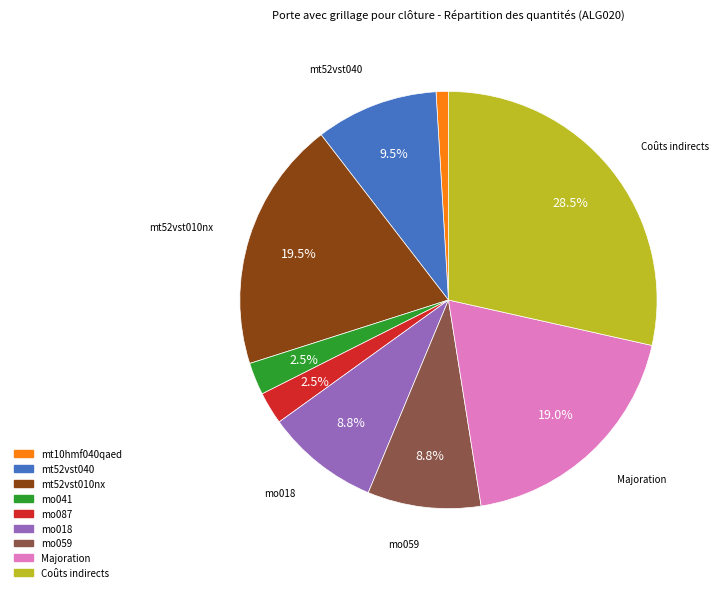

How much of the chart is everything except mo018?

91.2%